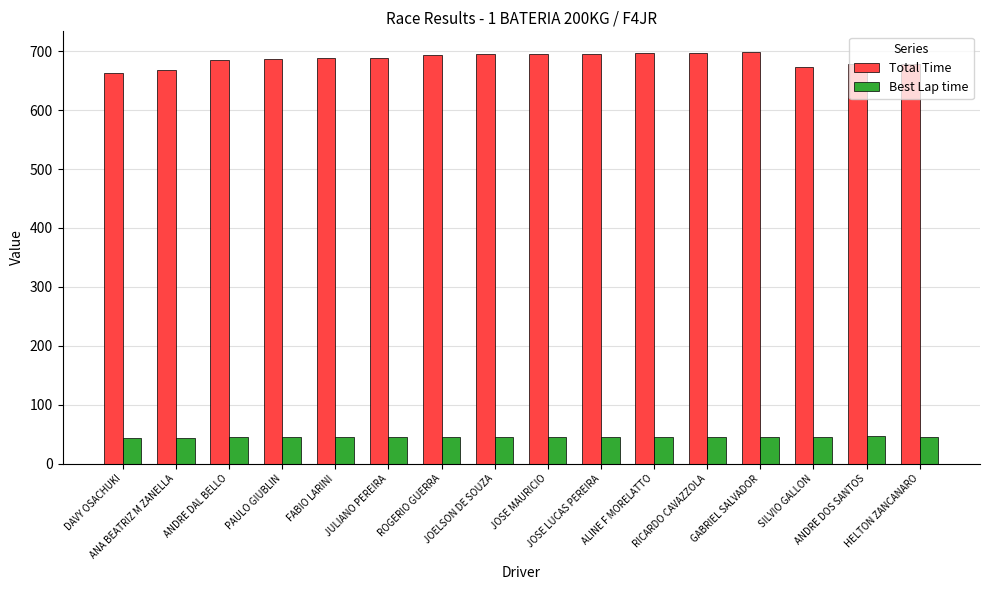

Which series has the widest spread of values?

Total Time